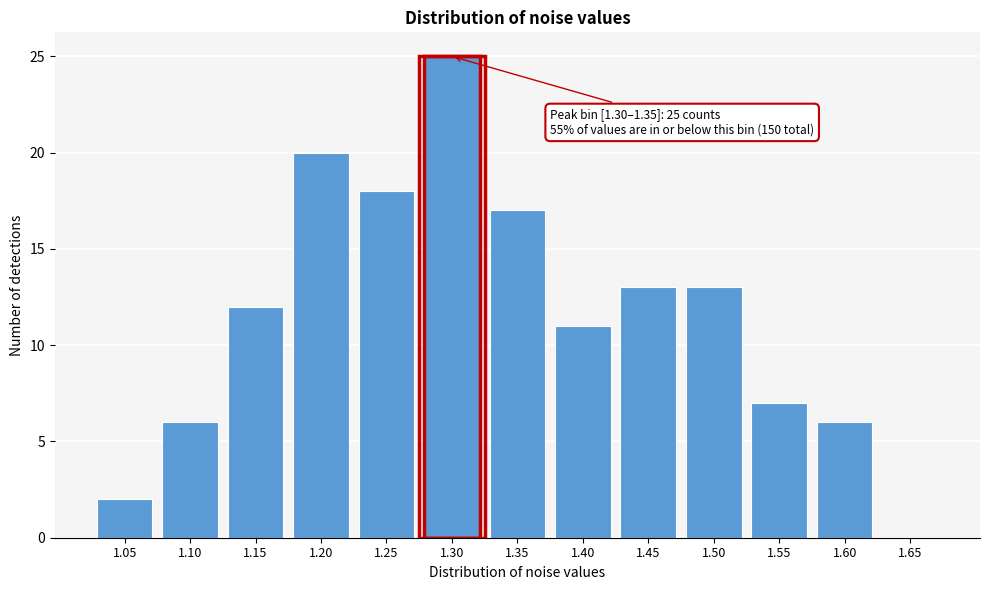

Reading right to left, what are all the values shown in this chart?

1.65=0	1.60=6	1.55=7	1.50=13	1.45=13	1.40=11	1.35=17	1.30=25	1.25=18	1.20=20	1.15=12	1.10=6	1.05=2